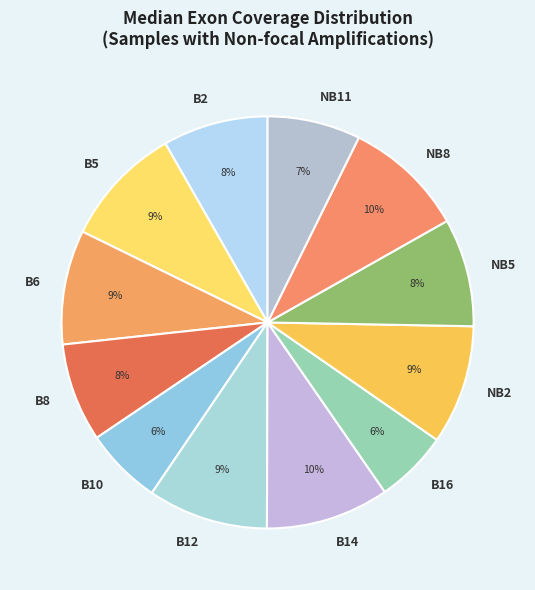

To the nearest percent, what percentage of the pie is B16?

6%